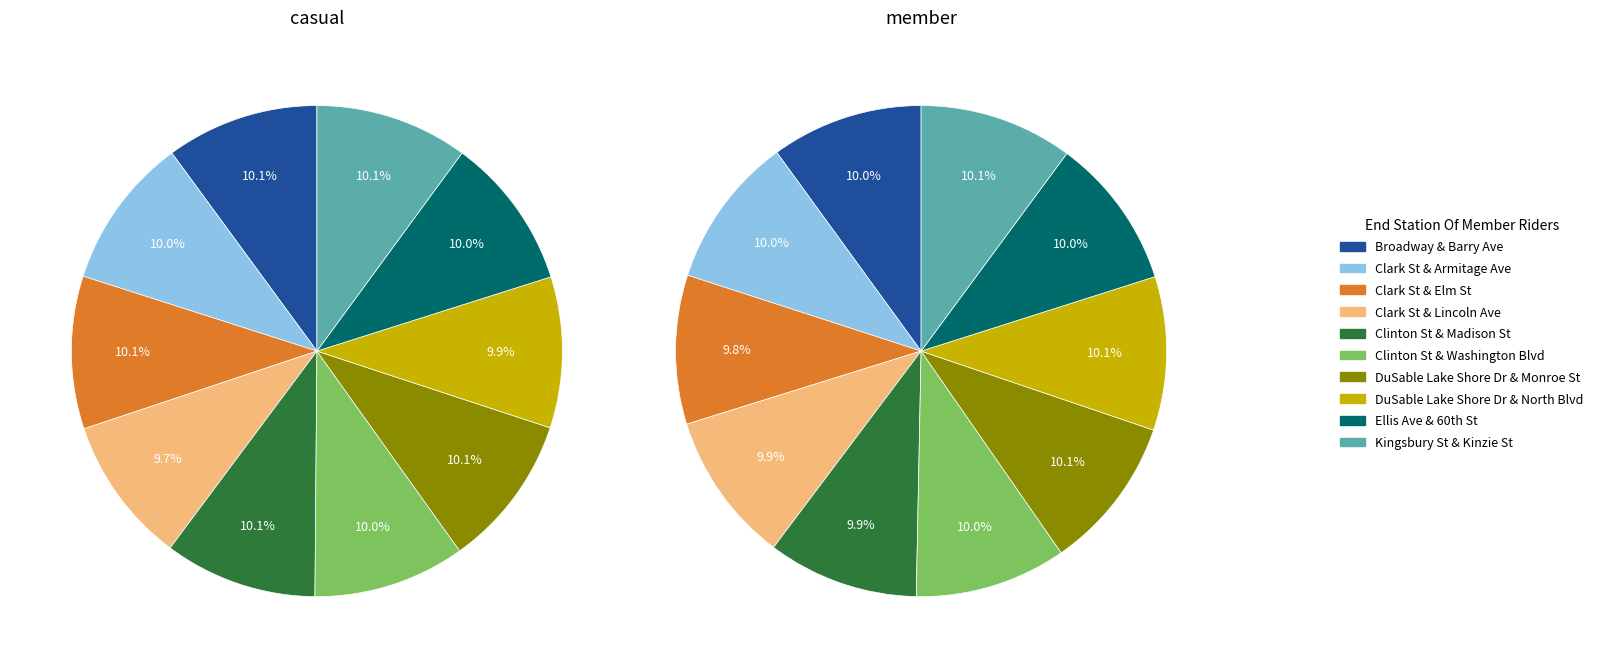

Count the number of slices in the pie.

10